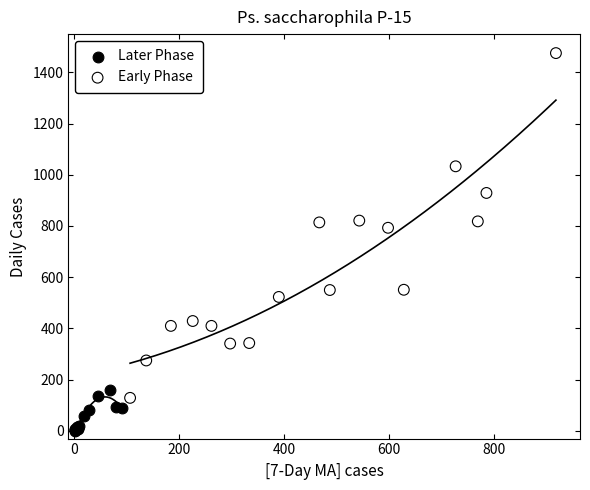

Which series contains the highest Y value?

Early Phase